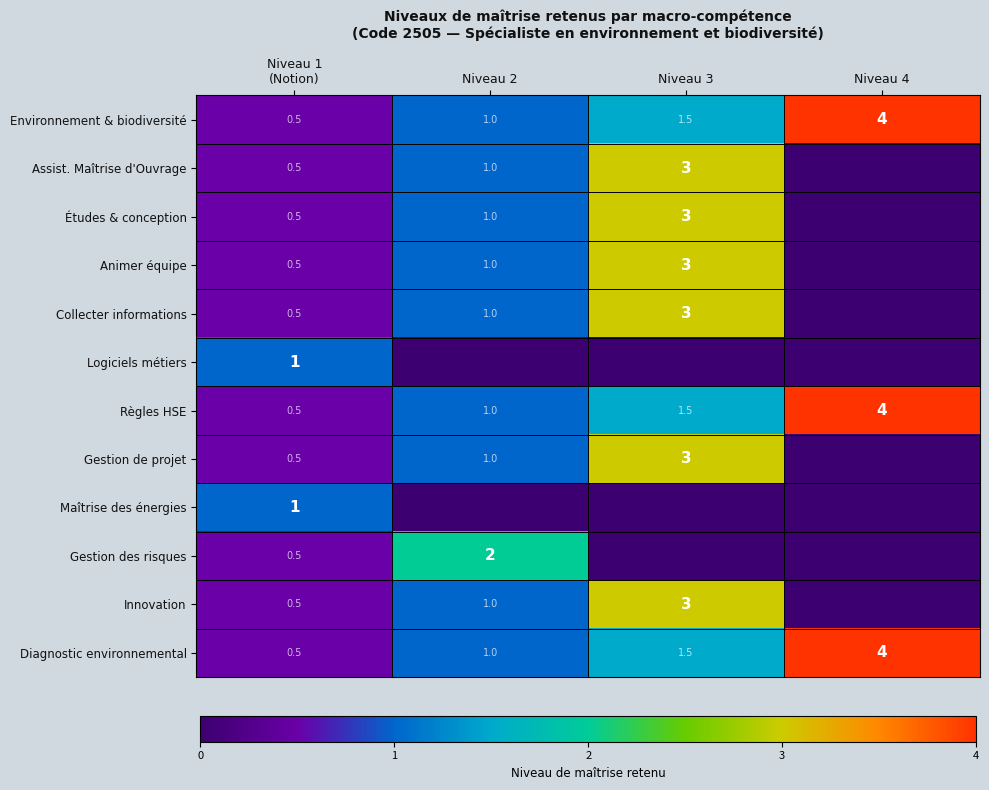

The value of Études & conception at Niveau 2 is 1.5. True or false?

False